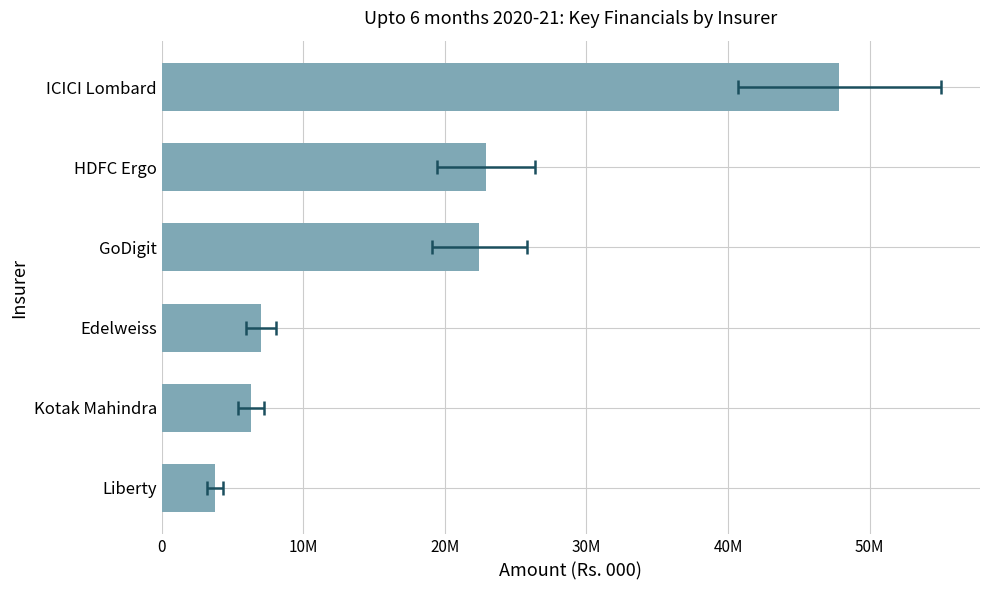

How many data points are less than 22432033?

3